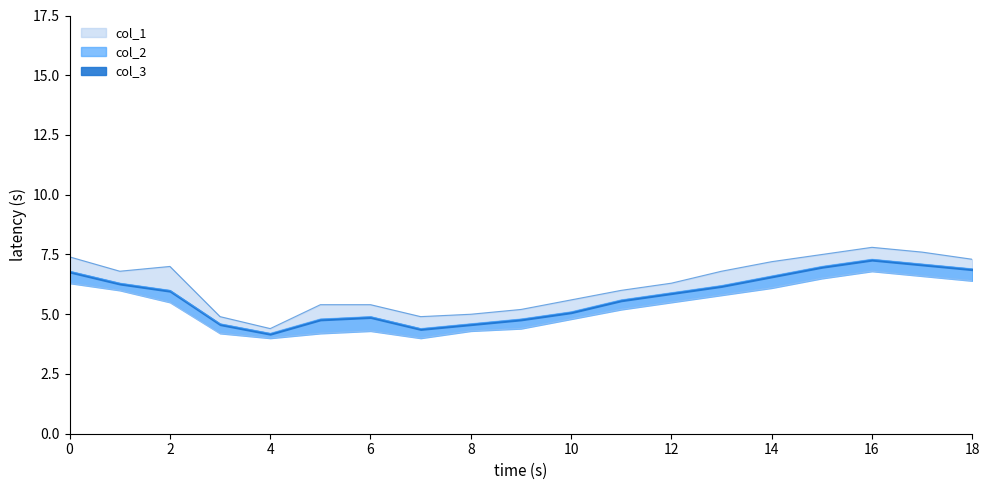

What is the maximum value for col_1?

7.8